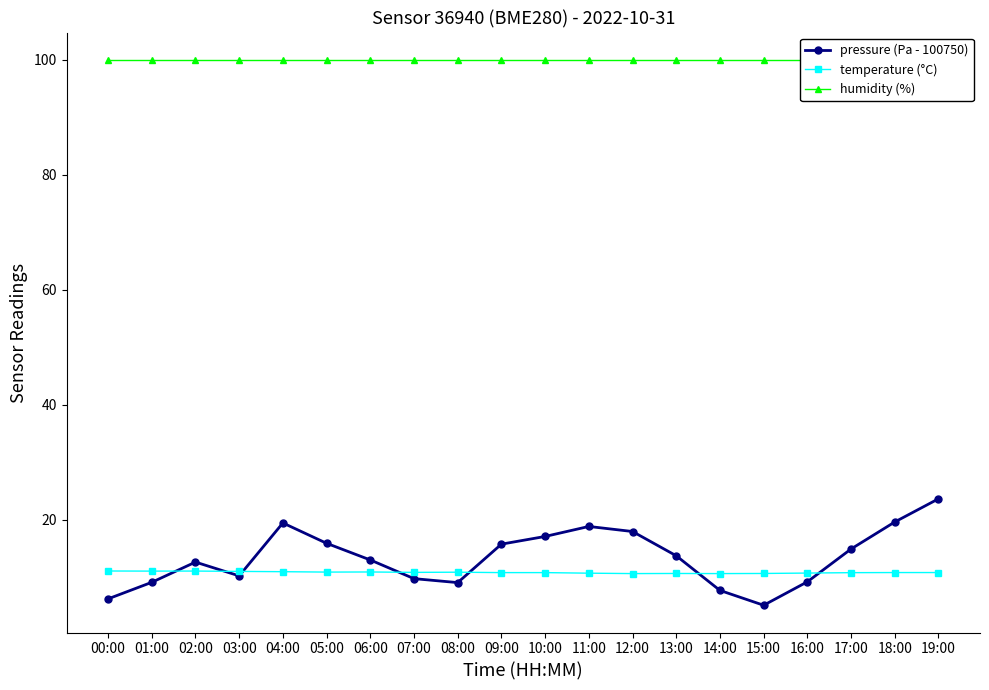

Which category has the highest value across all series?

00:00